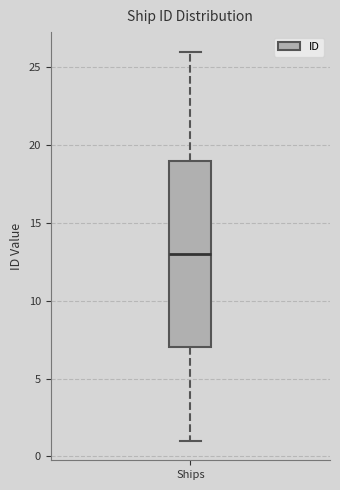

Where is the lower edge of the box for Ships on the y-axis? The values are not printed on the chart, so give them approximately, as read against the axis.

7